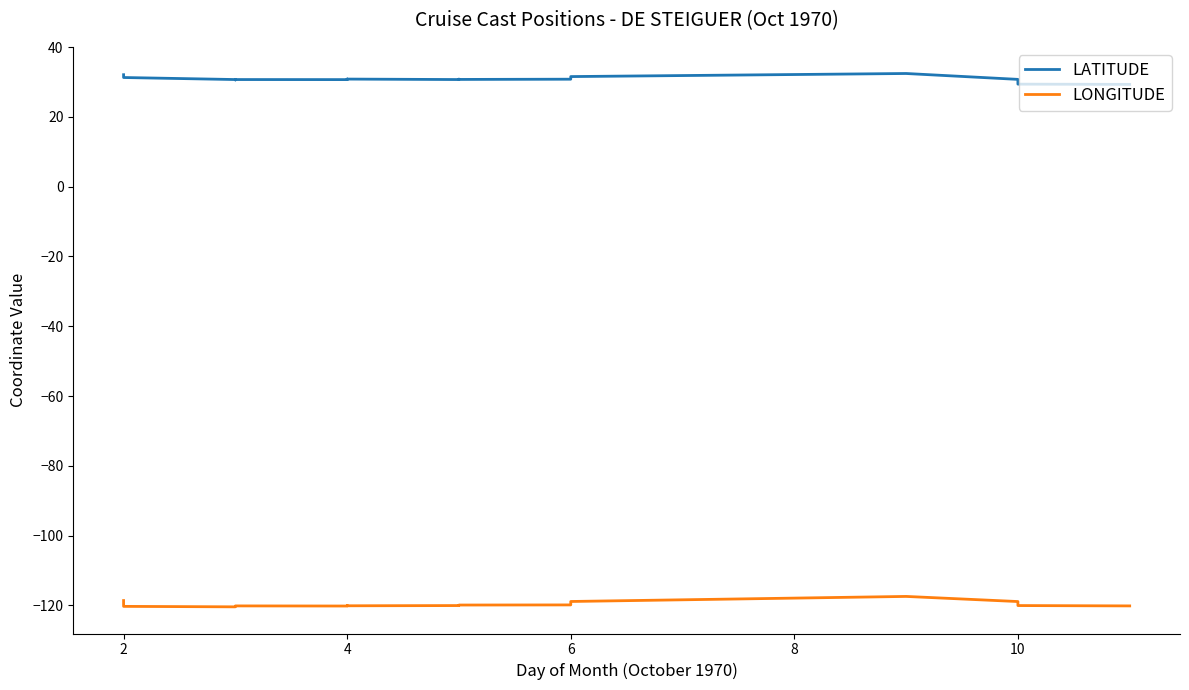

Rank the series at 10 from highest to lowest value.

LATITUDE, LONGITUDE